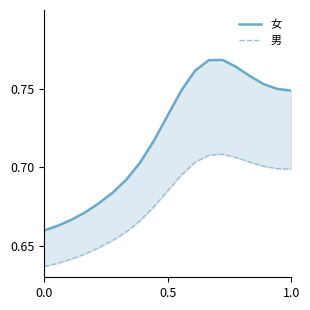

True or false: 男 and 女 cross at least once.

False